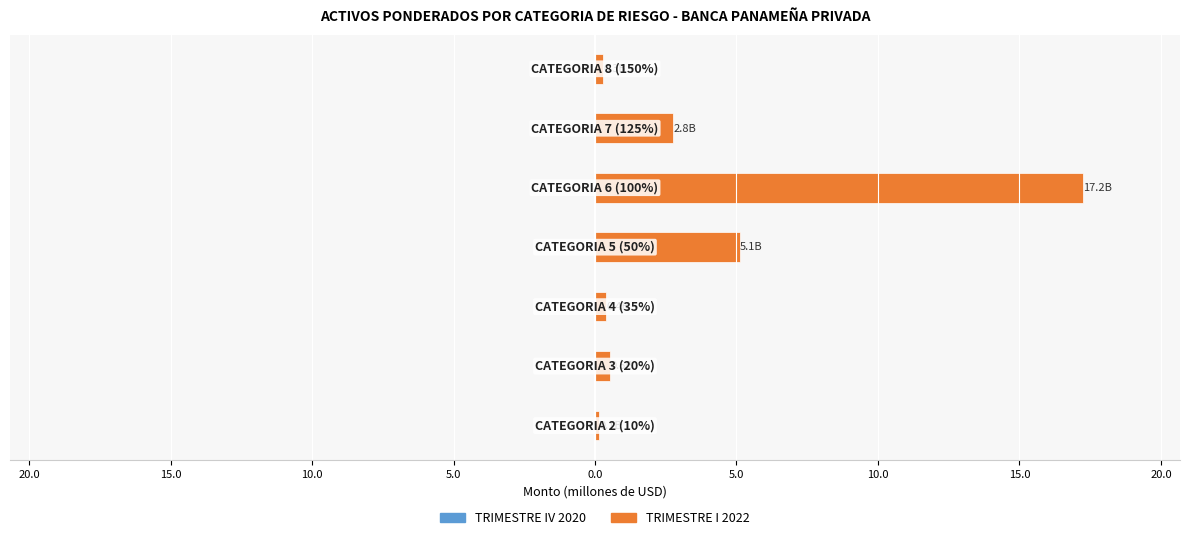

Does the chart contain stacked bars?

No